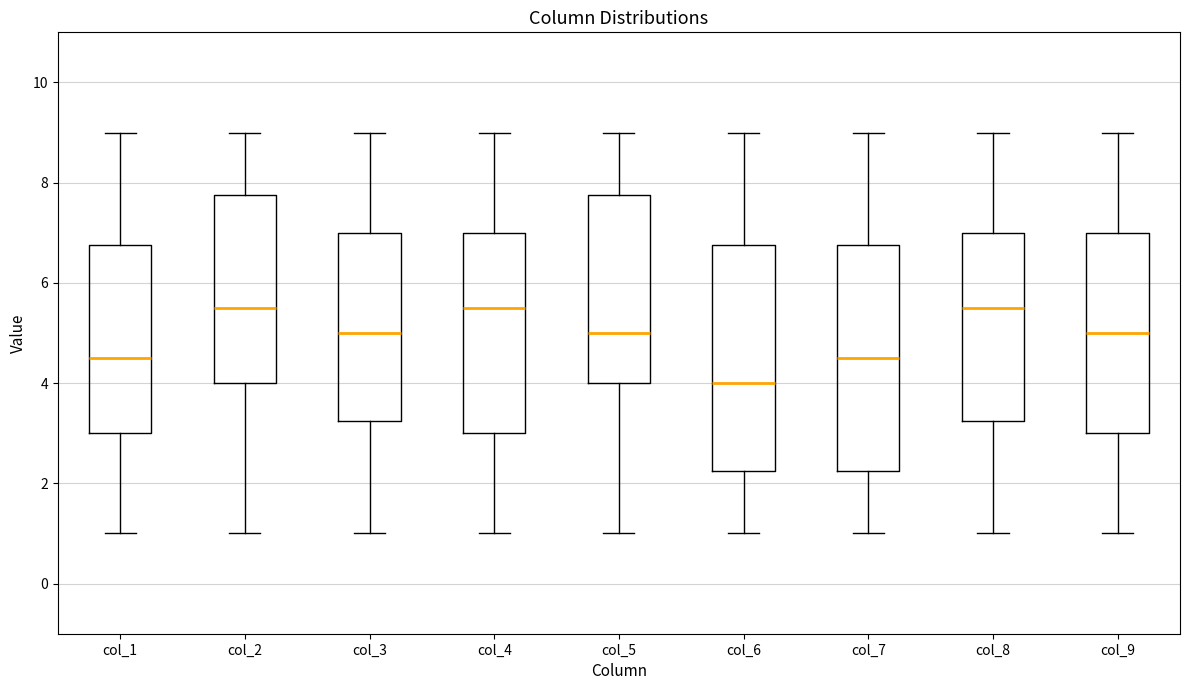

Reading left to right, read every box against the y-axis: the position of its median line, the range the box covers, and the ends of its whiskers. The values are not printed on the chart, so give them approximately, as read against the axis.

col_1: median 4.6, box 3.0 to 6.8, whiskers 1.0 to 9.0
col_2: median 5.6, box 4.0 to 7.8, whiskers 1.0 to 9.0
col_3: median 5.0, box 3.2 to 7.0, whiskers 1.0 to 9.0
col_4: median 5.6, box 3.0 to 7.0, whiskers 1.0 to 9.0
col_5: median 5.0, box 4.0 to 7.8, whiskers 1.0 to 9.0
col_6: median 4.0, box 2.2 to 6.8, whiskers 1.0 to 9.0
col_7: median 4.6, box 2.2 to 6.8, whiskers 1.0 to 9.0
col_8: median 5.6, box 3.2 to 7.0, whiskers 1.0 to 9.0
col_9: median 5.0, box 3.0 to 7.0, whiskers 1.0 to 9.0